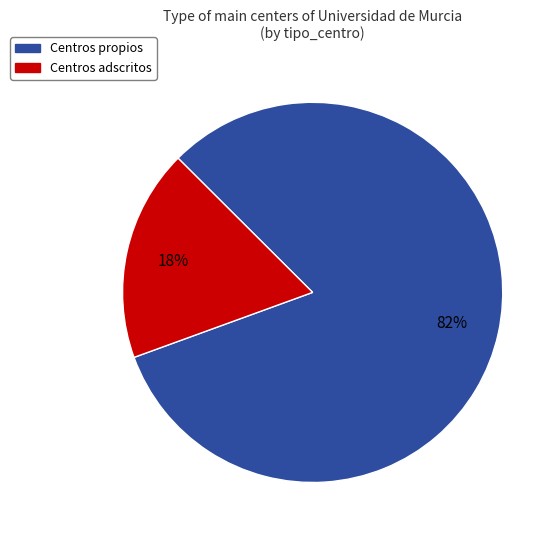

To the nearest percent, what is the difference between the largest and smallest slice percentages?

64%